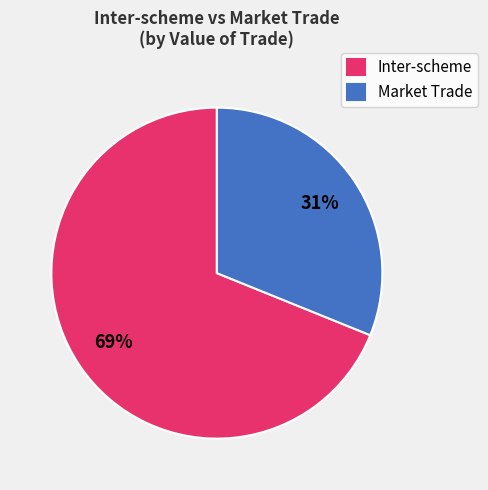

To the nearest percent, what is the difference between the largest and smallest slice percentages?

38%